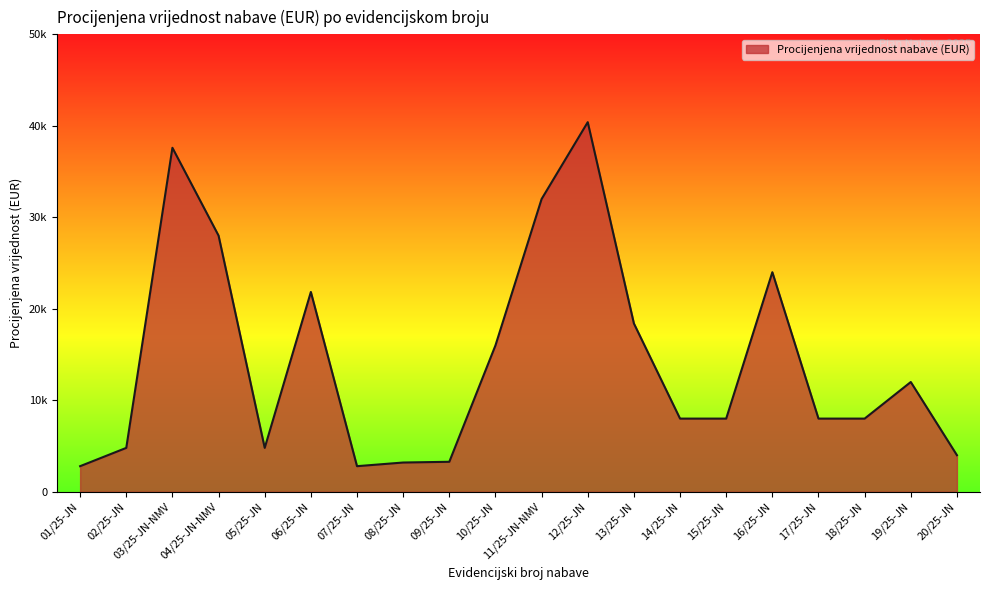

Between 11/25-JN-NMV and 14/25-JN, which is larger?

11/25-JN-NMV